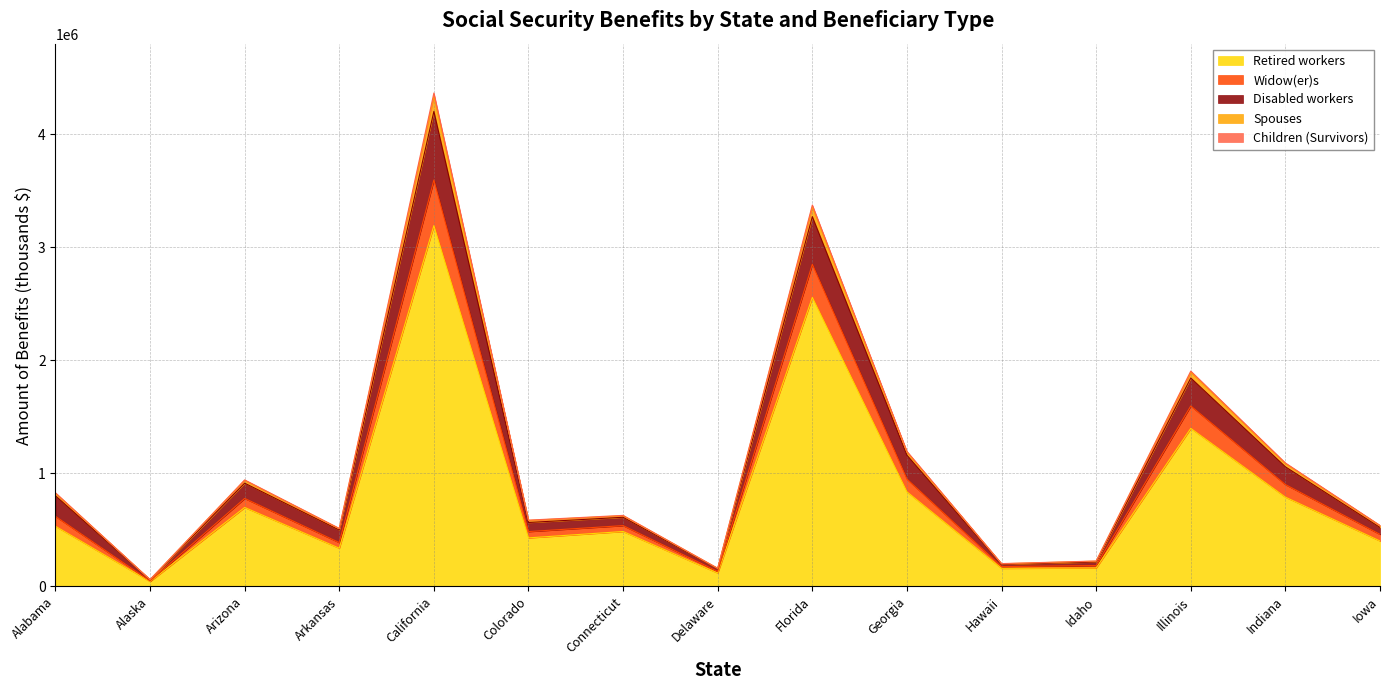

Does the chart have visible grid lines?

Yes